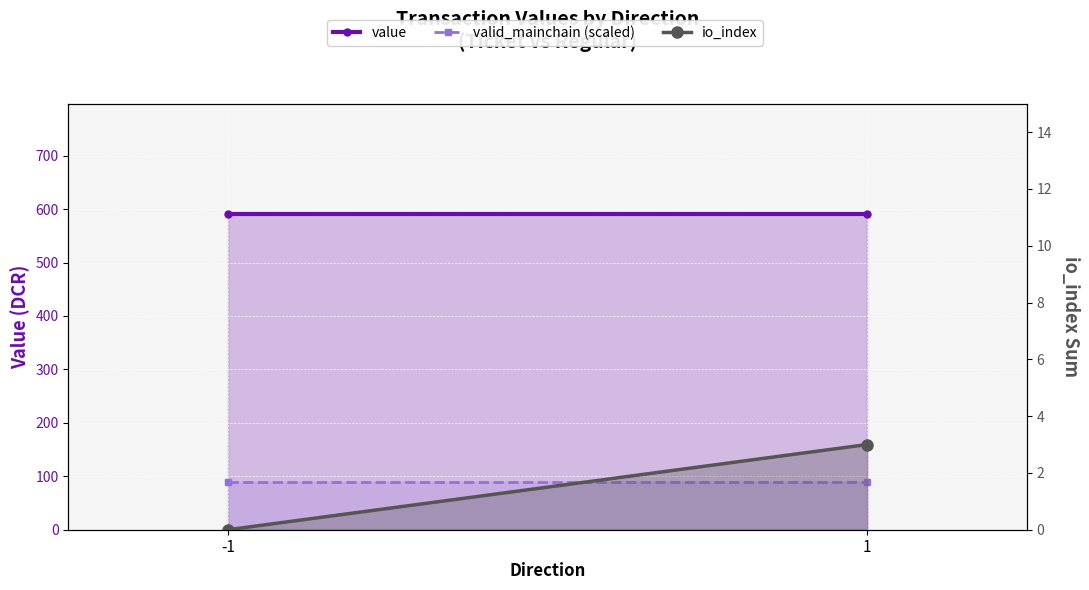

What is the value of the valid_mainchain (scaled) point at the 1st from the left?

88.6